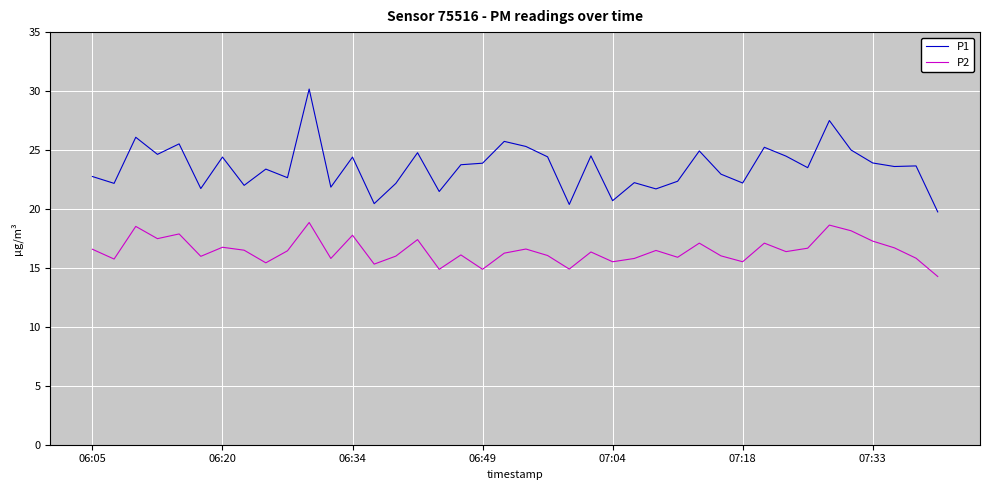

What is the minimum value for P2?

14.3